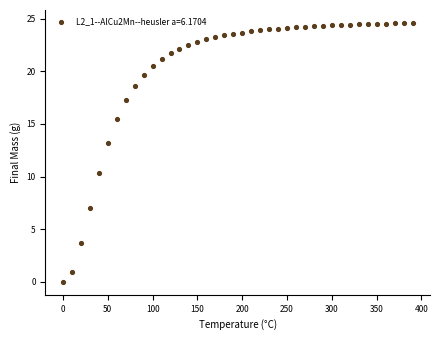

What Y value in the scatter plot is closest to 12?

13.2